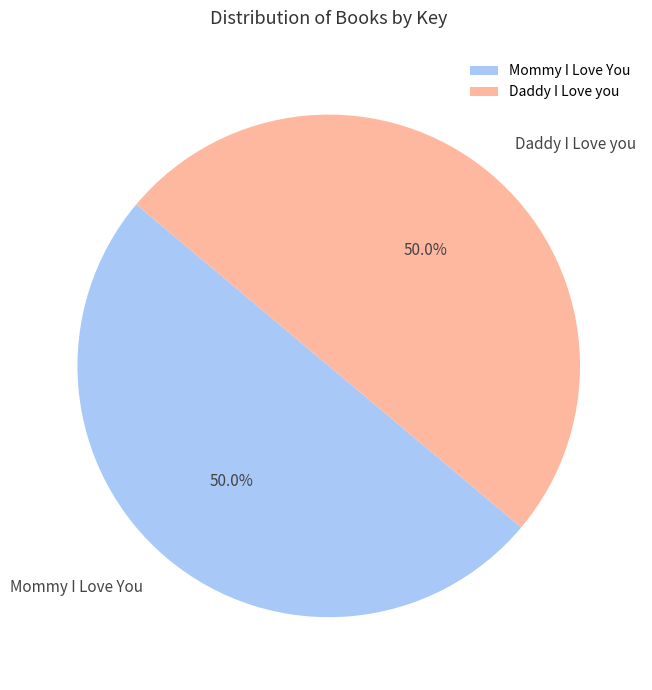

Count the number of slices in the pie.

2